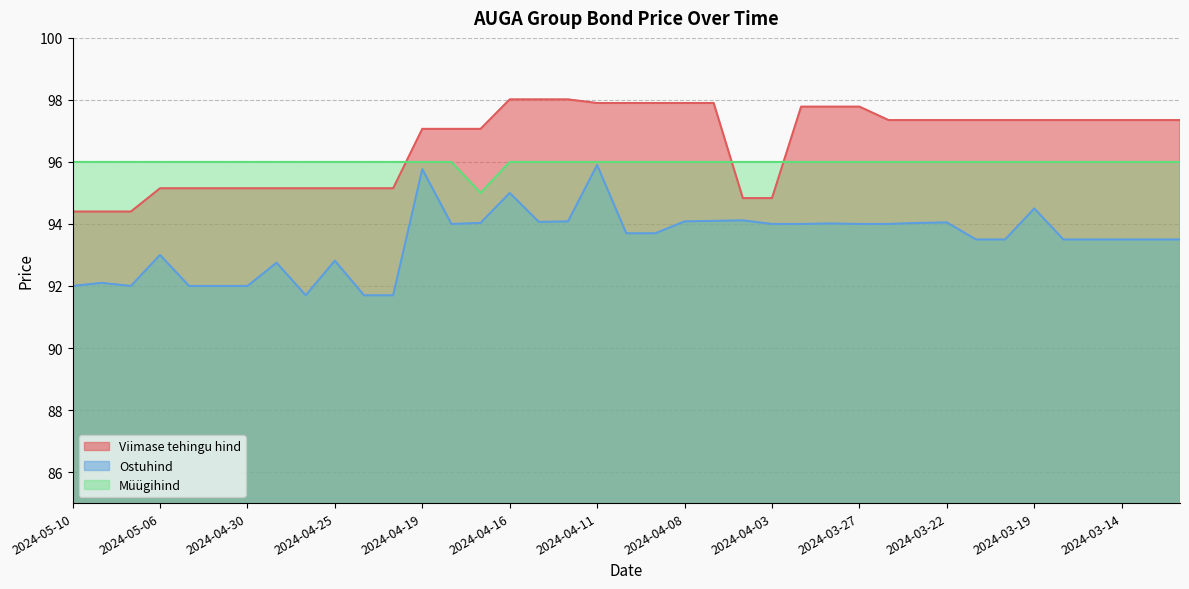

How many values in the Viimase tehingu hind series are below 97?

14